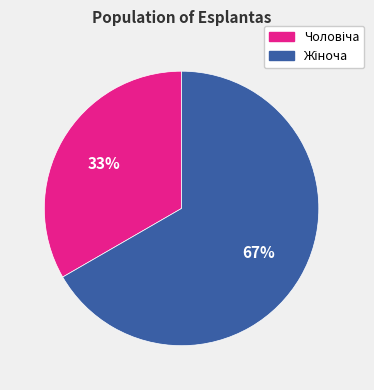

Is there any slice that represents more than half of the pie?

Yes